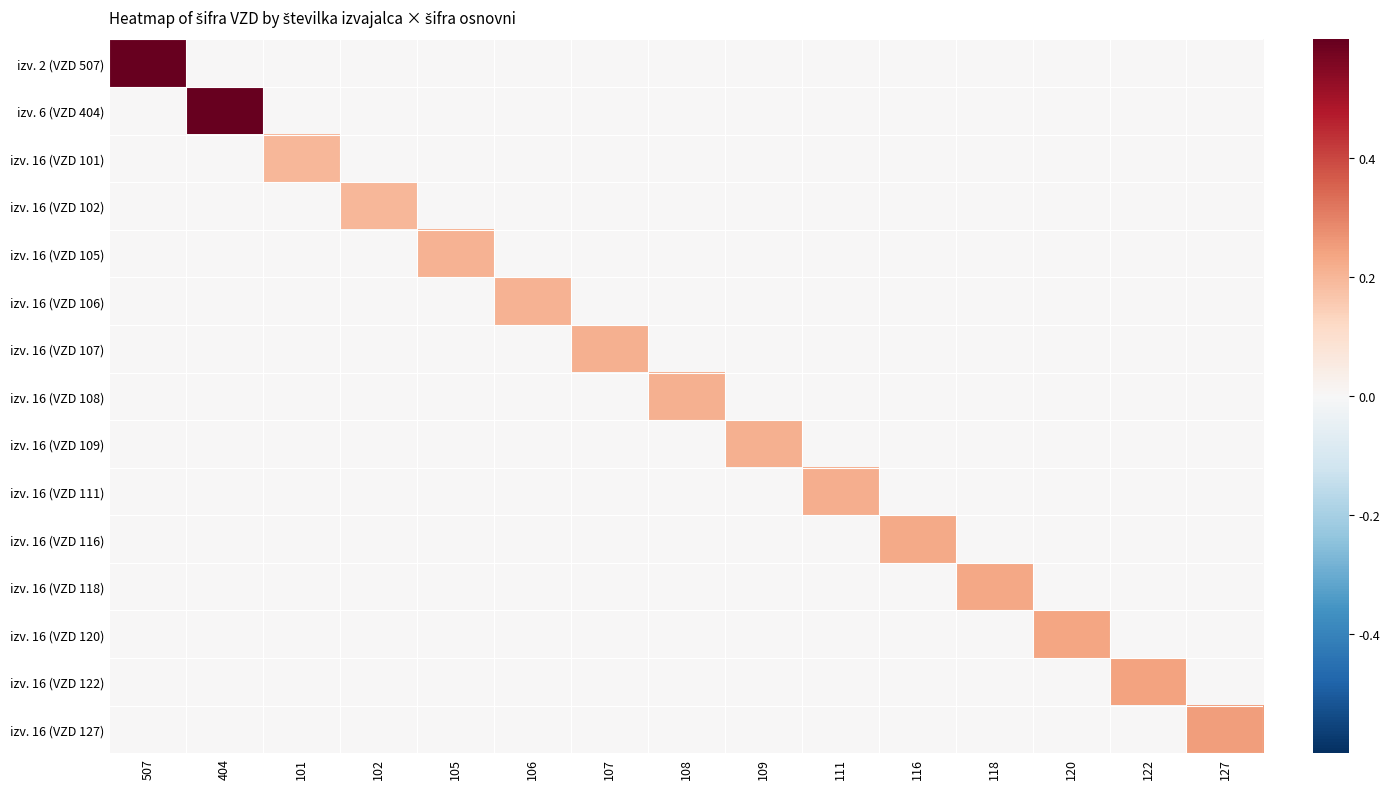

At which category does the chart reach its peak across all series?

507